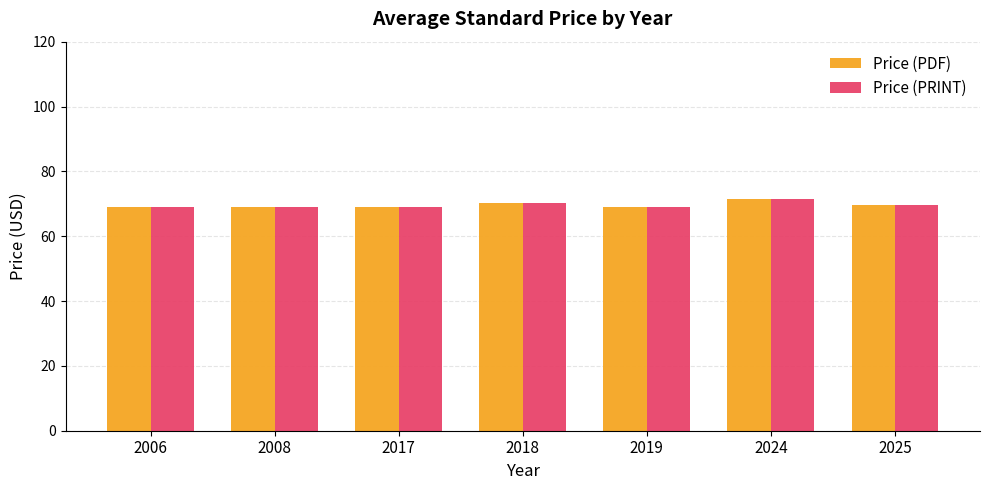

Does the chart contain stacked bars?

No